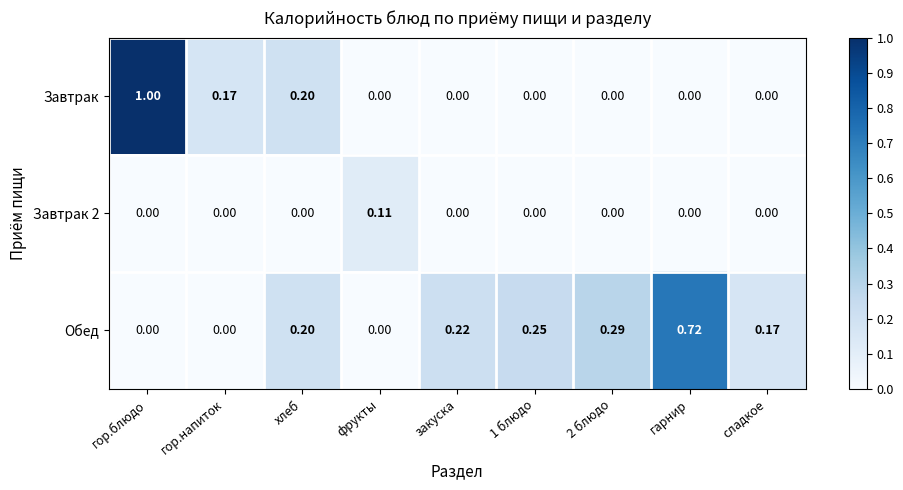

Which category has the highest value across all series?

гор.блюдо